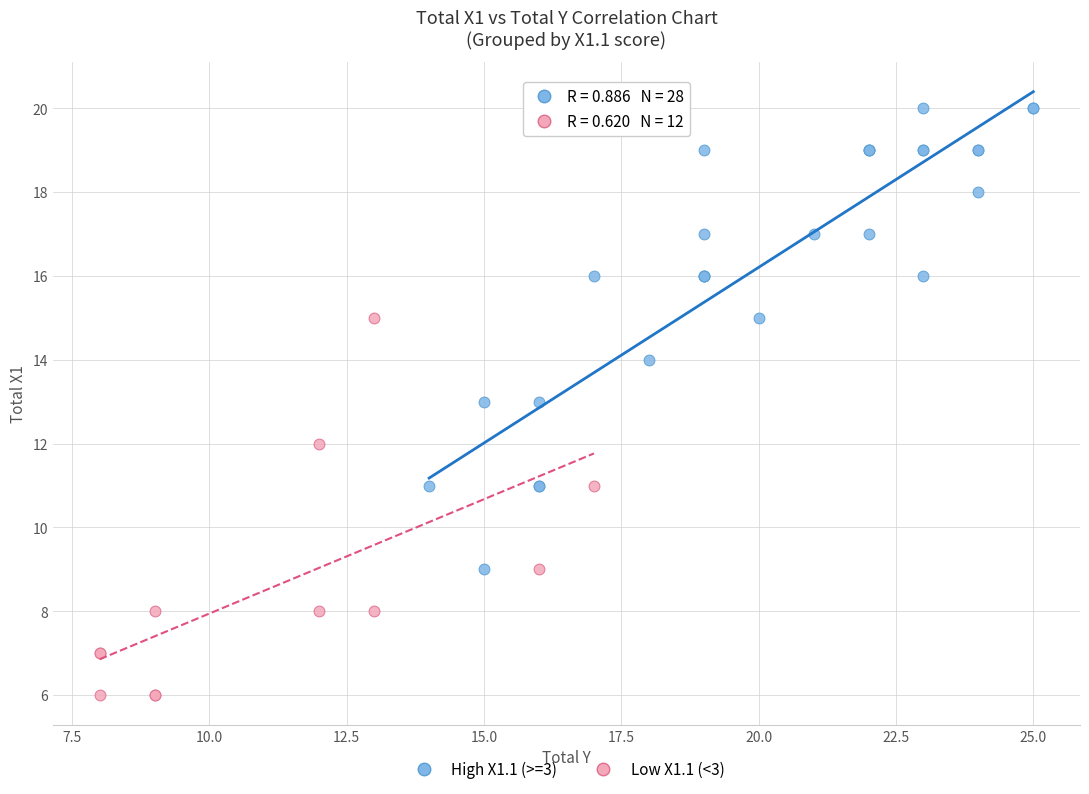

What are all the series names shown in the legend?

High X1.1 (>=3), Low X1.1 (<3)